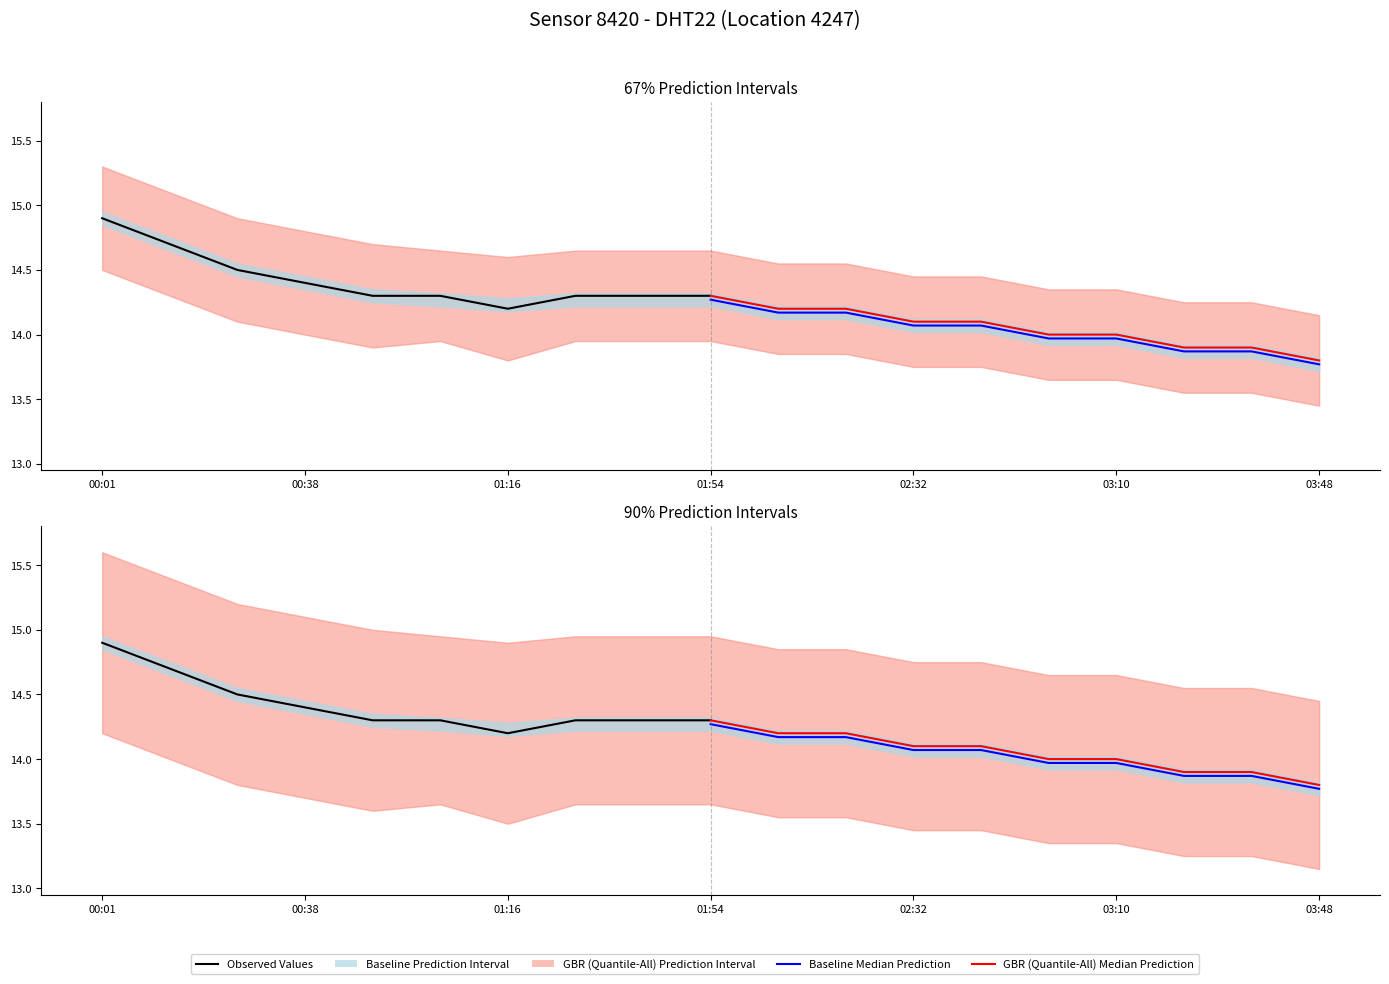

Between 03:10 and 01:16, which is larger?

01:16